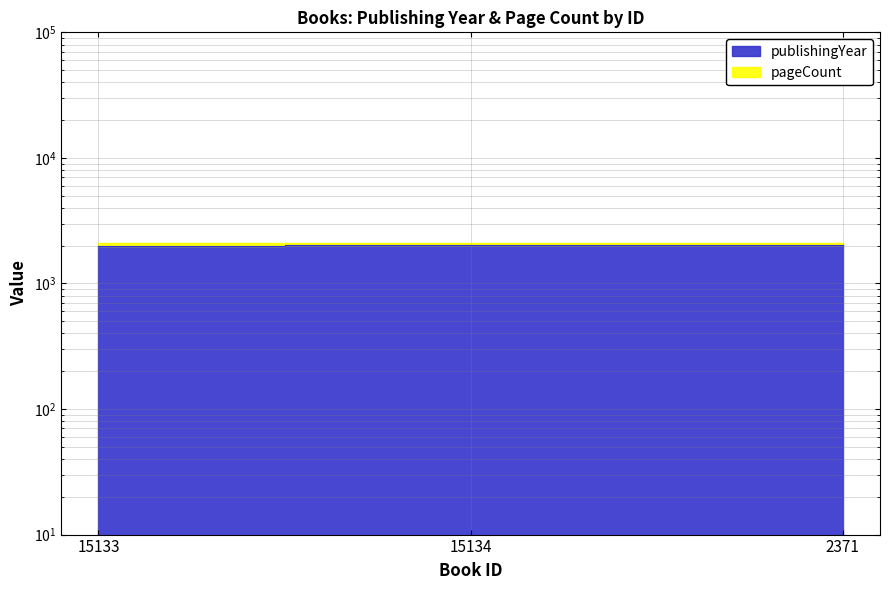

What is the change in value from 15134 to 2371?

+1